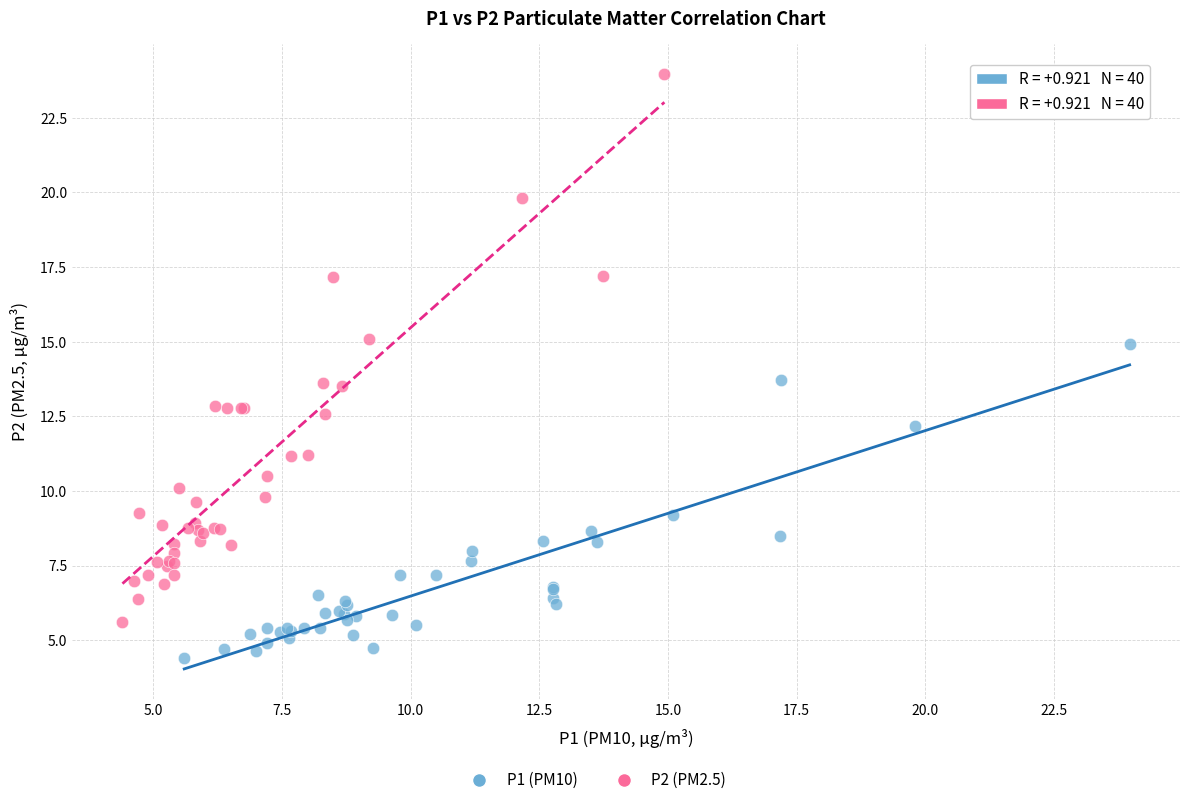

Which series contains the highest Y value?

P2 (PM2.5)